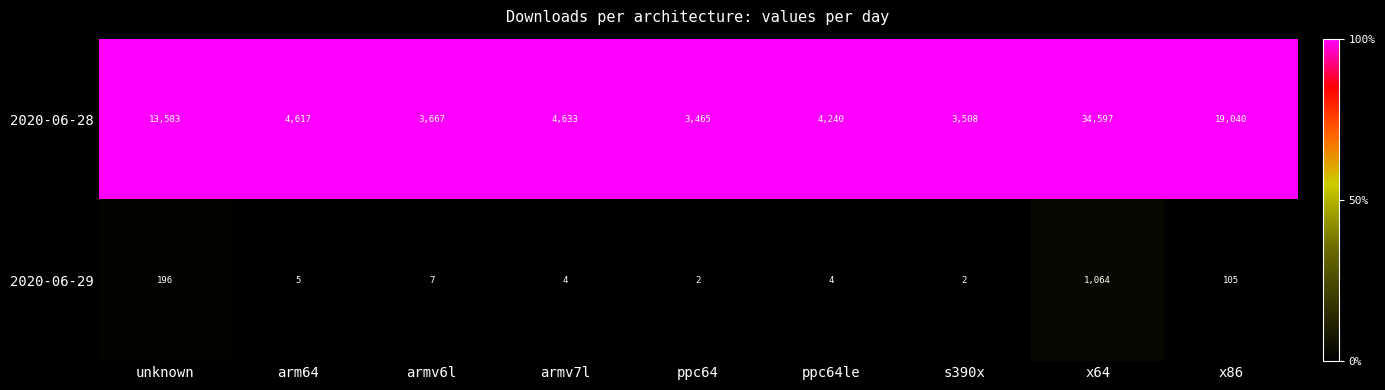

What is the difference between the highest and lowest values at armv7l?

4629